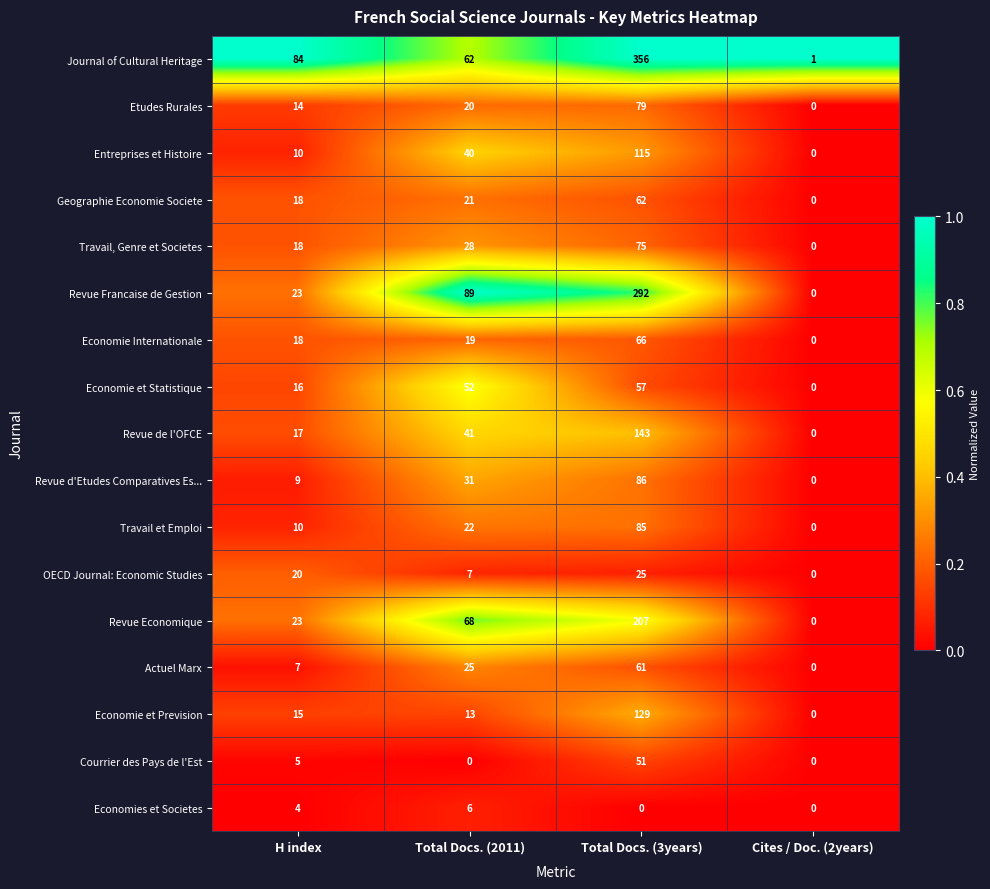

Which category has the highest value in the Economies et Societes series?

Total Docs. (2011)